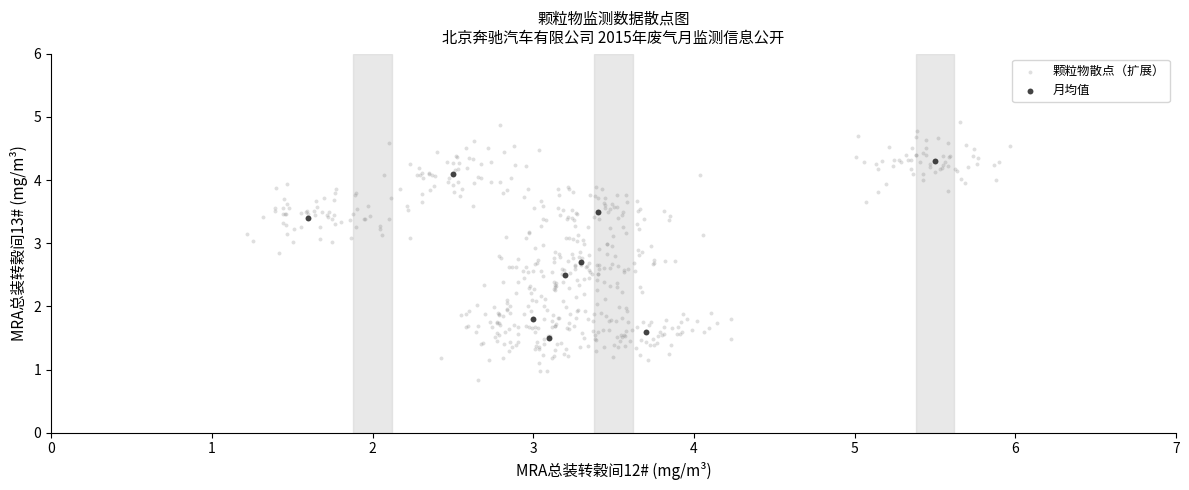

Which series has the widest spread of Y values?

颗粒物散点（扩展）